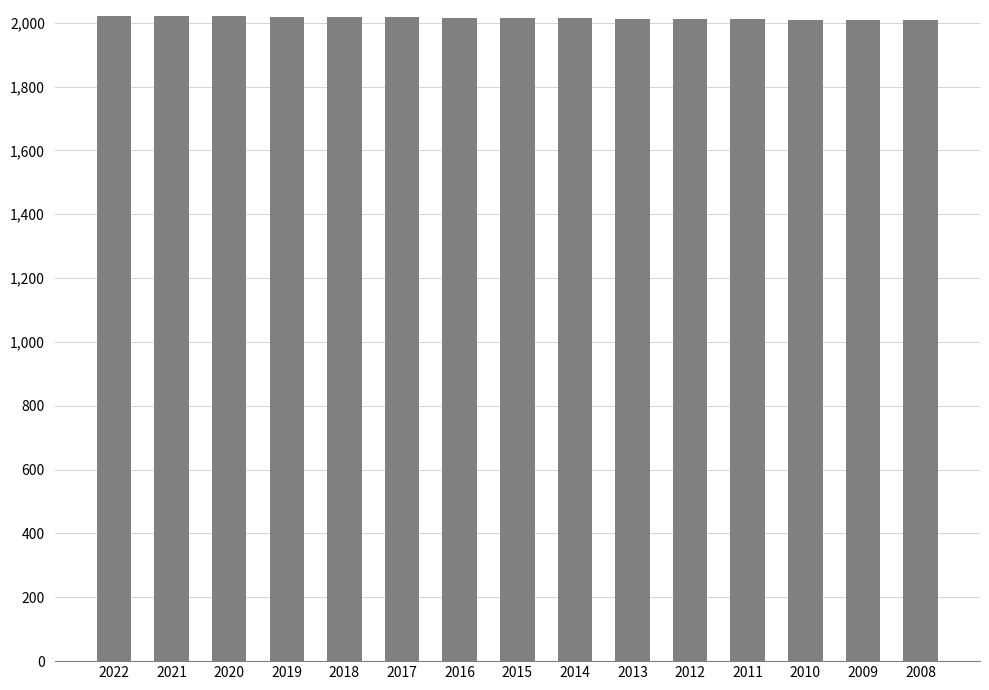

How many bars are there in total?

15